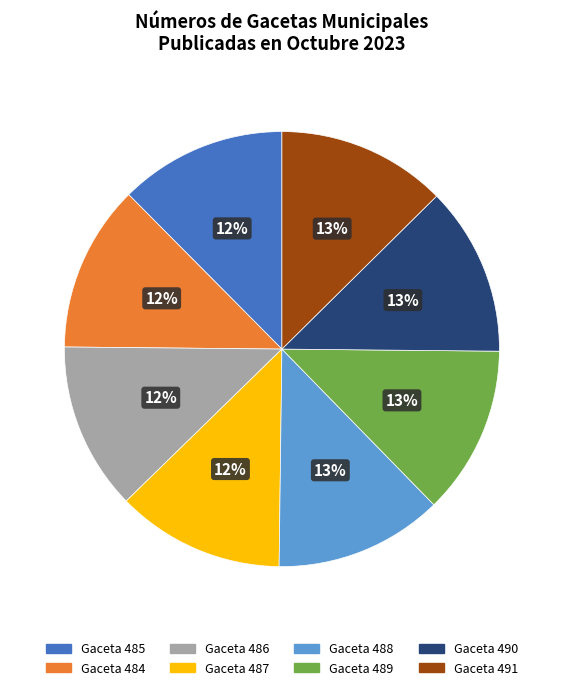

Does Gaceta 488 represent more than half of the total?

No